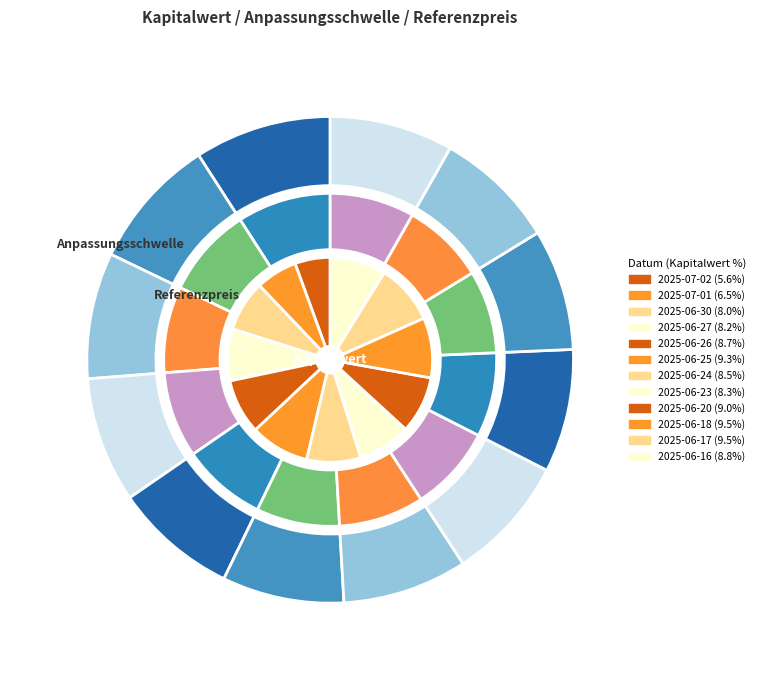

To the nearest percent, what is the combined percentage of 2025-06-30 and 2025-06-16?

17%